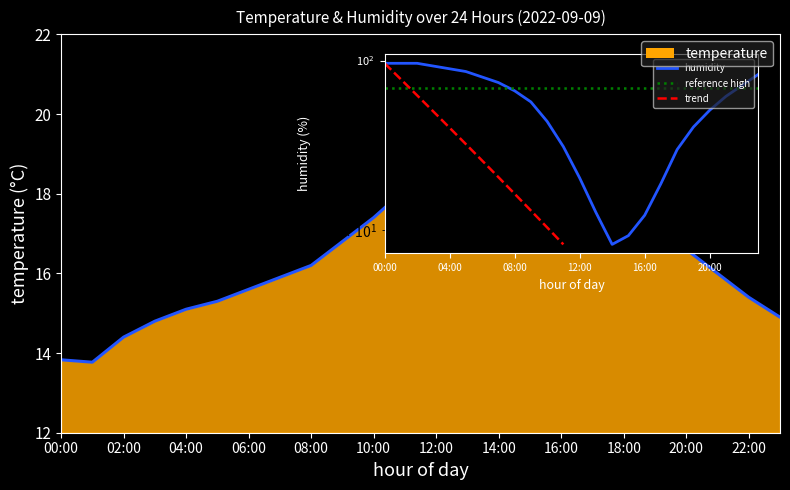

What is the difference between the second highest and second lowest values?

5.5